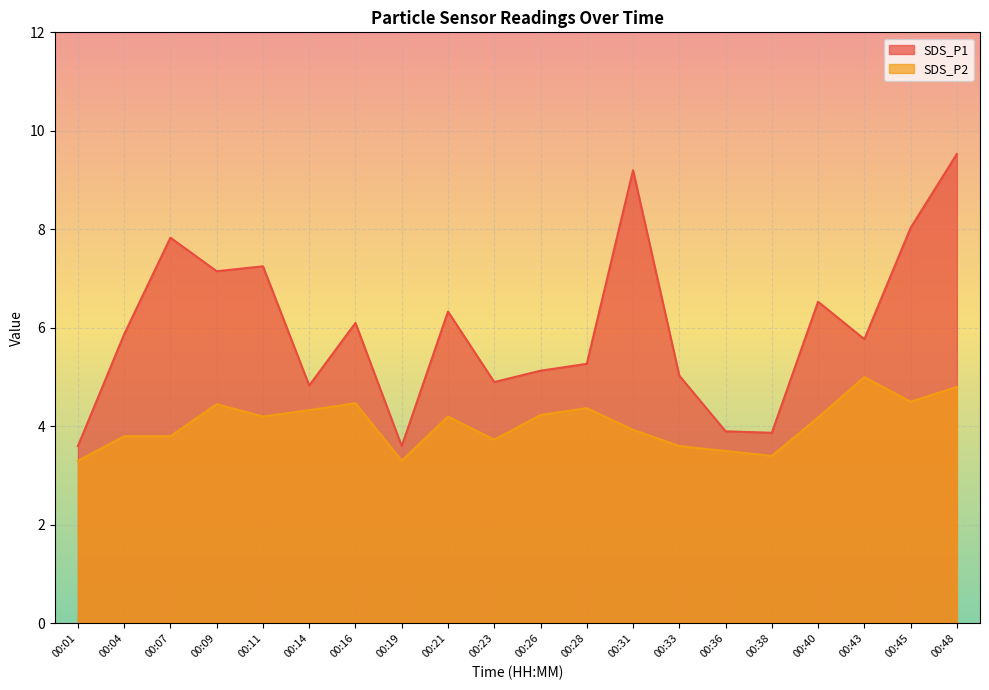

What is the value of the SDS_P2 point at the 17th from the left?

4.2